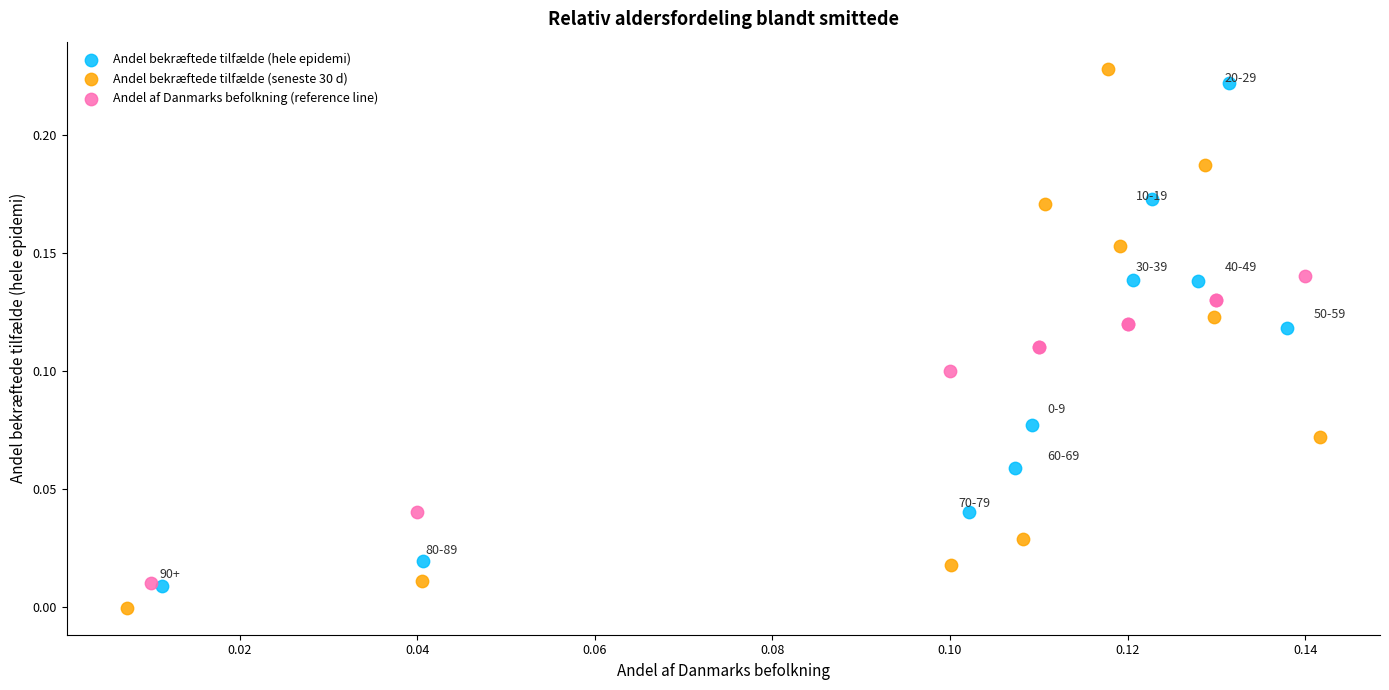

Which series has the widest spread of Y values?

Andel bekræftede tilfælde (seneste 30 d)